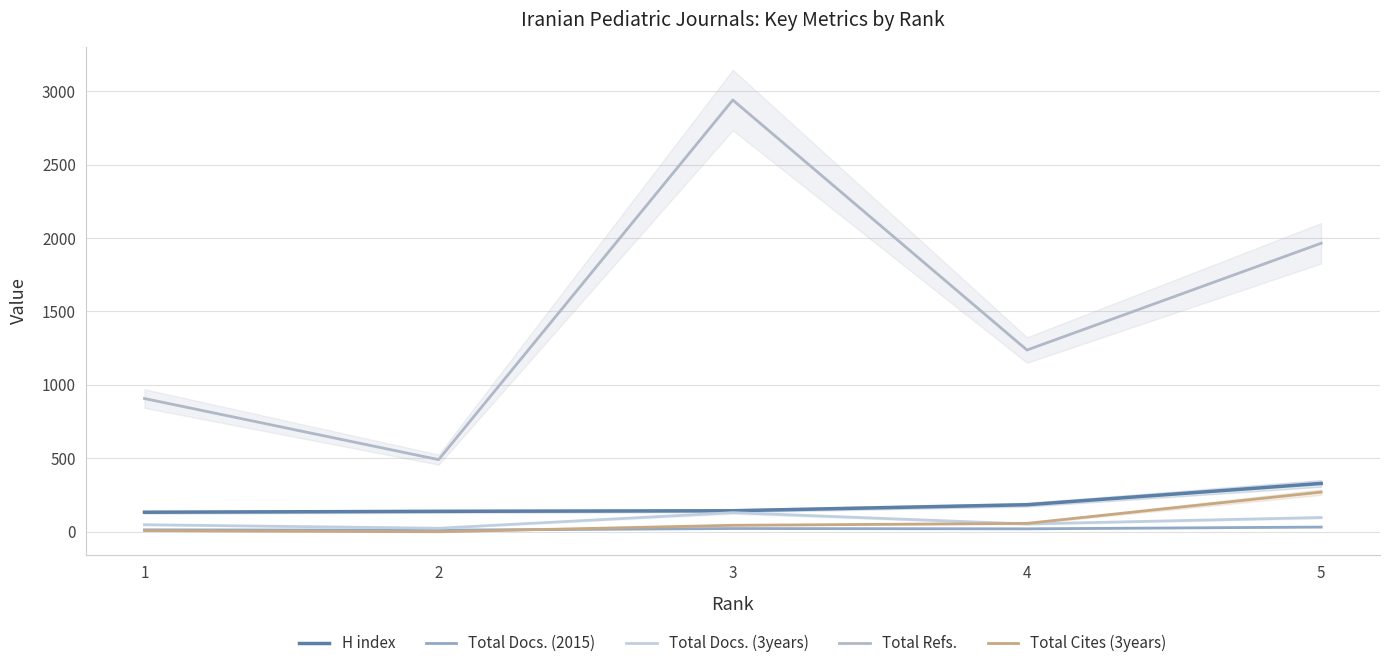

How many data points does each series have?

5